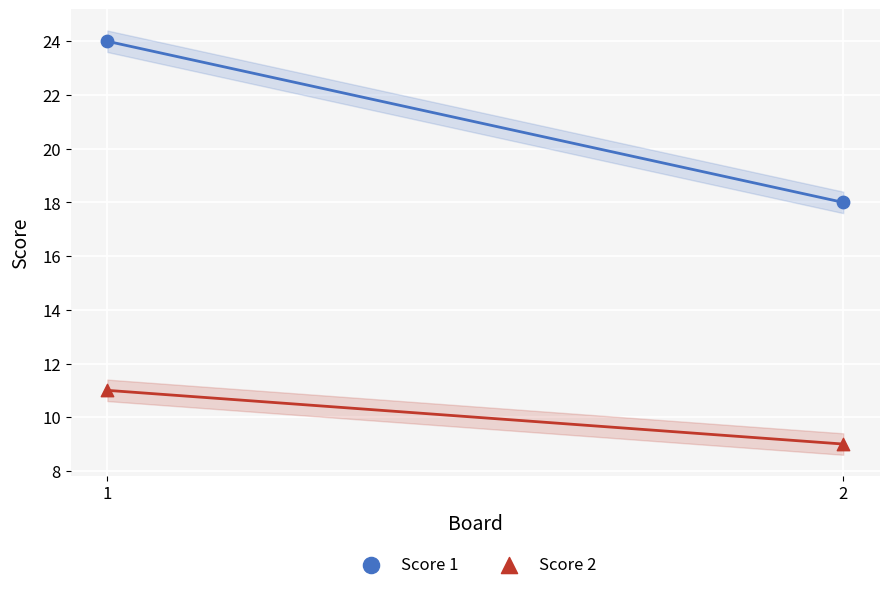

Across all data points, what is the range of Y values (max minus min)?

15